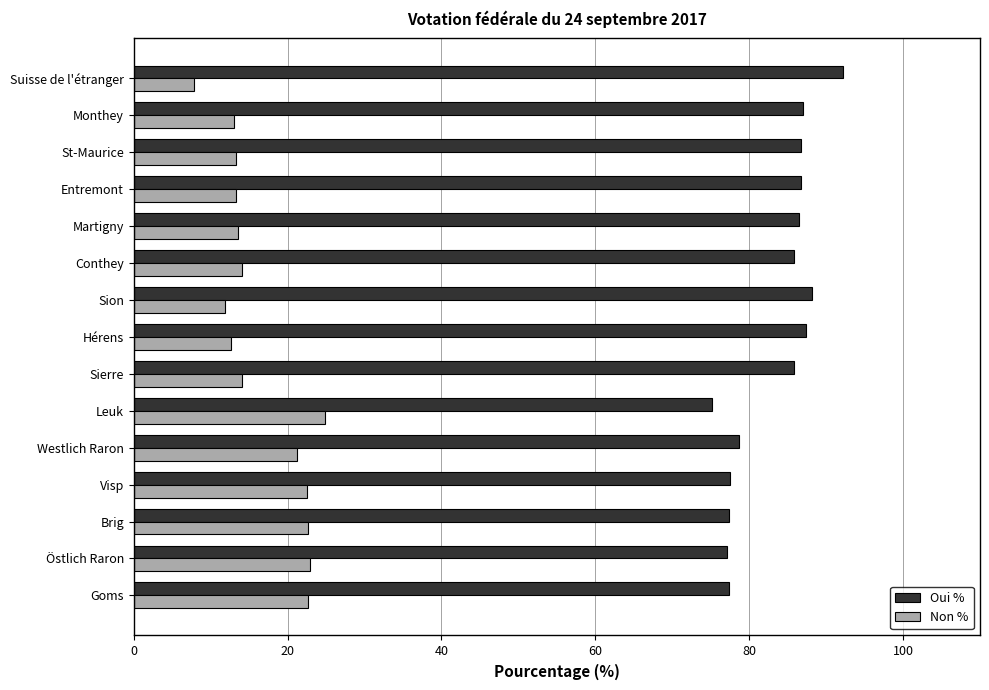

What is the difference between the highest and lowest values at Sion?

76.4